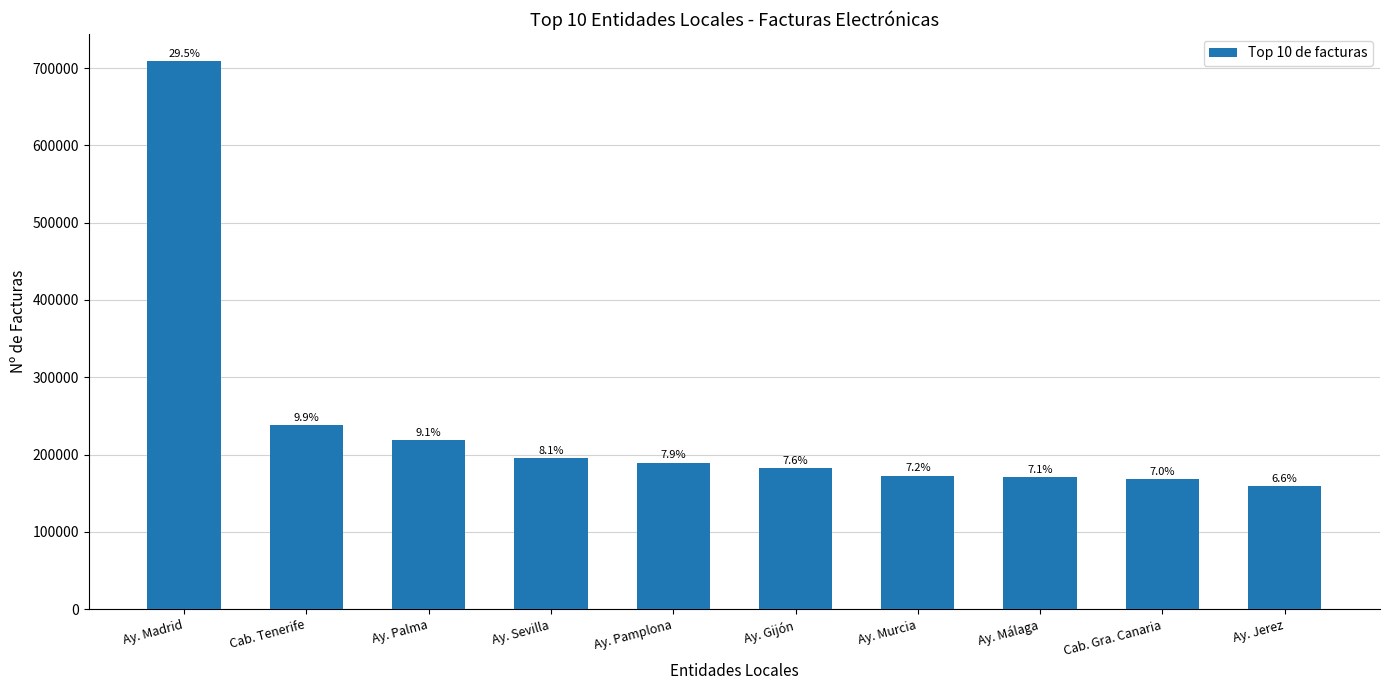

Reading right to left, what are all the values shown in this chart?

Ay. Jerez=158854	Cab. Gra. Canaria=168055	Ay. Málaga=171221	Ay. Murcia=172745	Ay. Gijón=182007	Ay. Pamplona=189638	Ay. Sevilla=195212	Ay. Palma=218264	Cab. Tenerife=237751	Ay. Madrid=708651